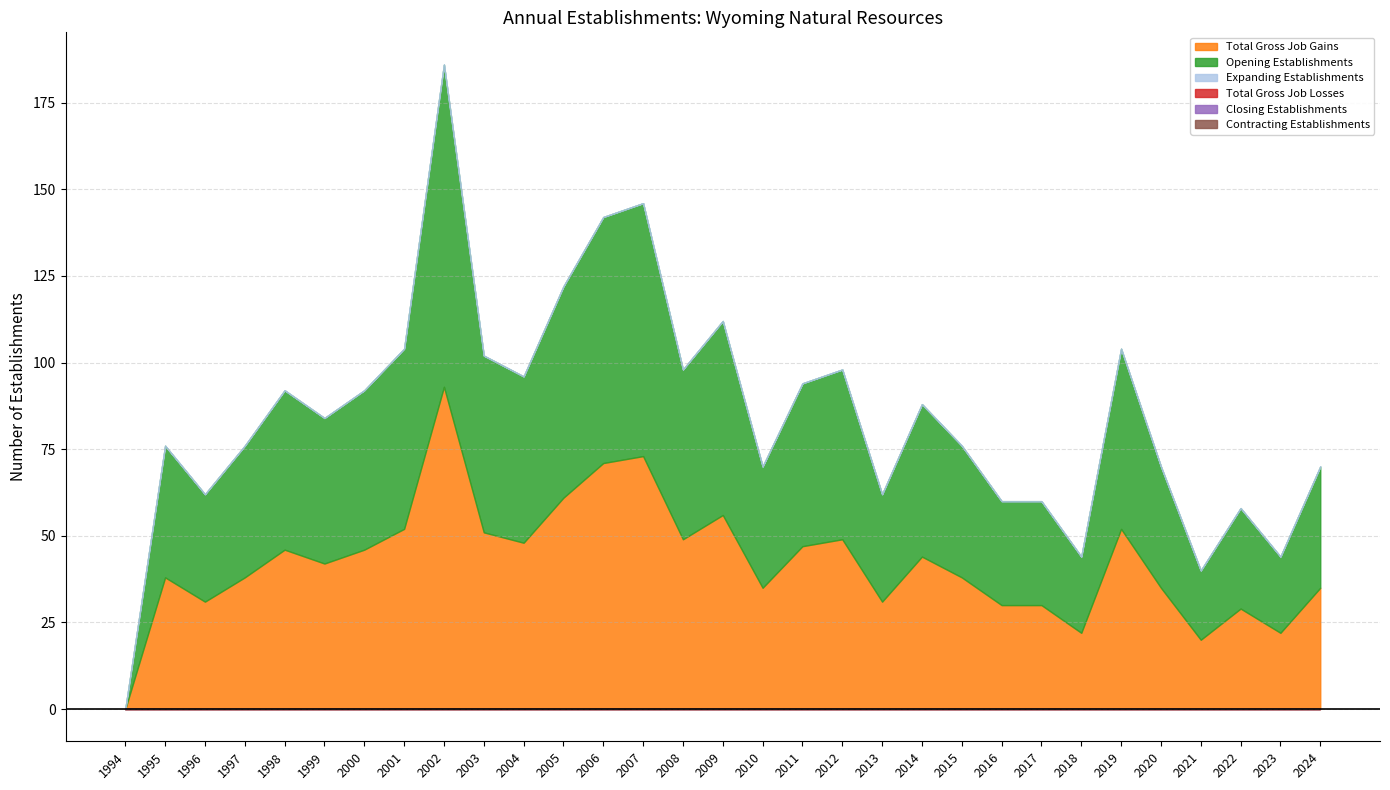

True or false: Total Gross Job Gains has a value of 26 at 2008.

False